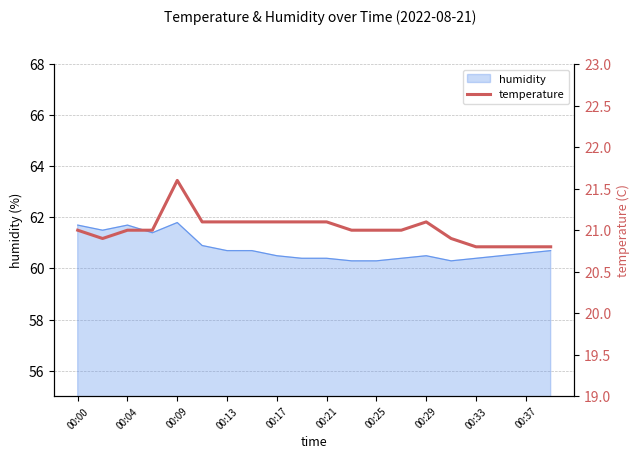

The humidity series shows 98.4 at 00:09. True or false?

False